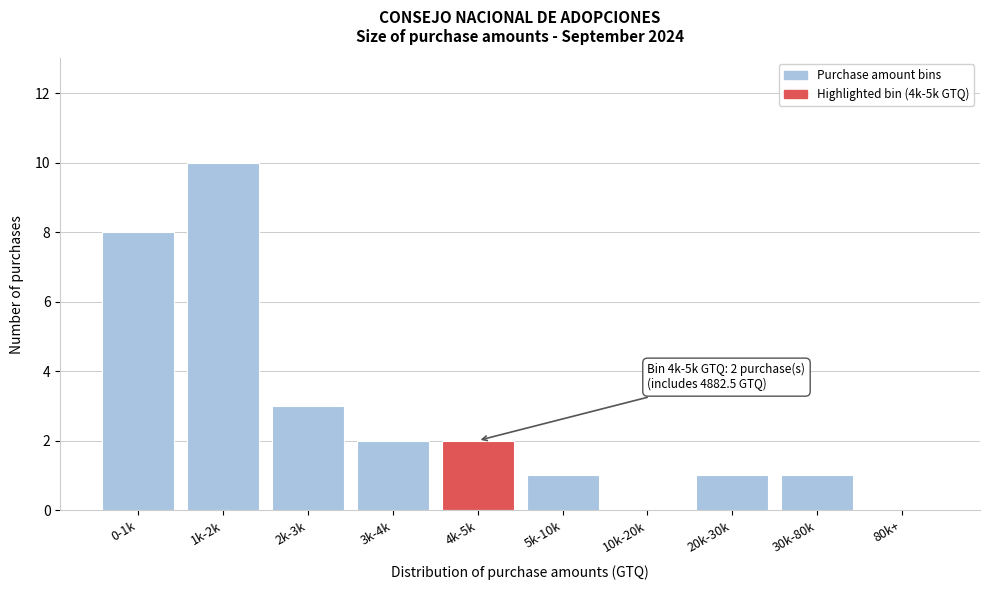

The chart shows a value of -5 at 80k+. True or false?

False